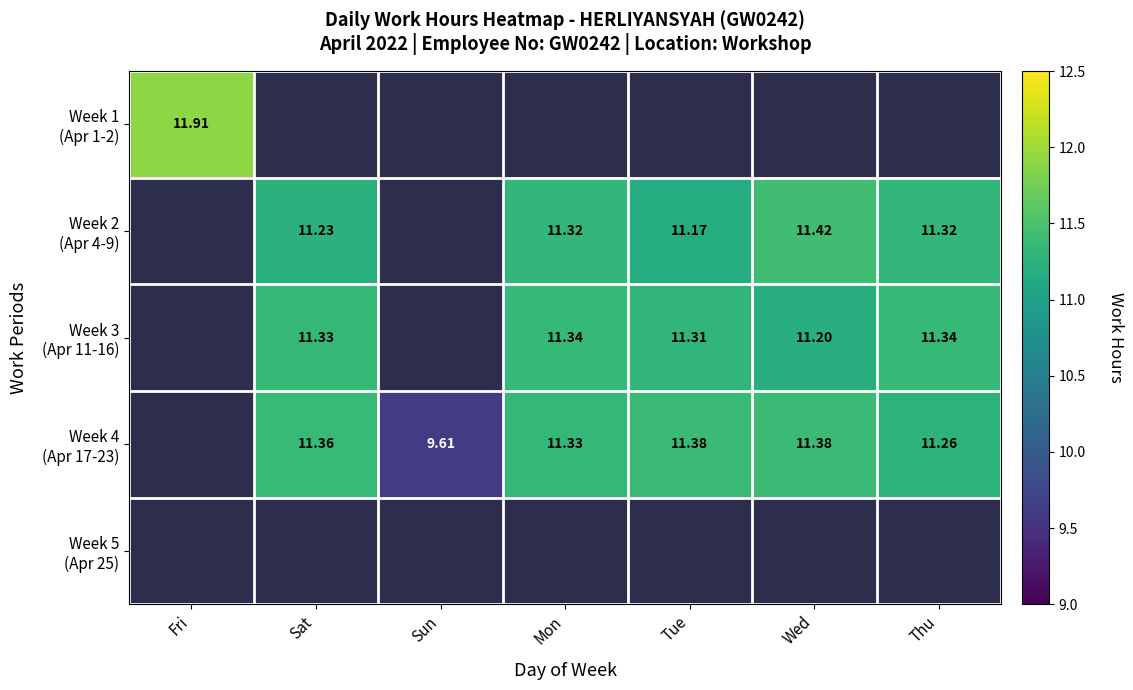

At how many categories does at least one series exceed 5?

7